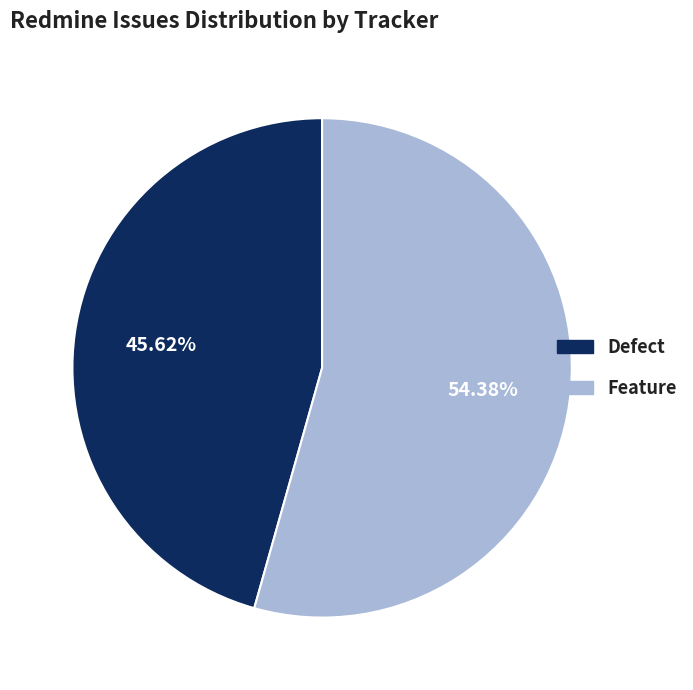

Rank the categories by value from highest to lowest.

Feature, Defect